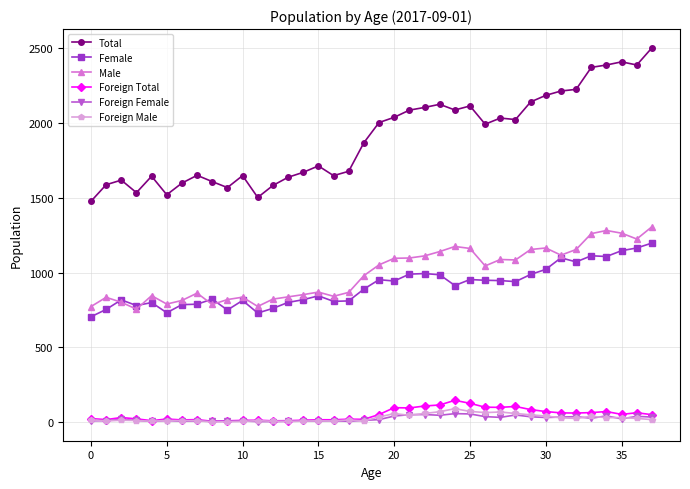

Which series has the largest range (max minus min)?

Total